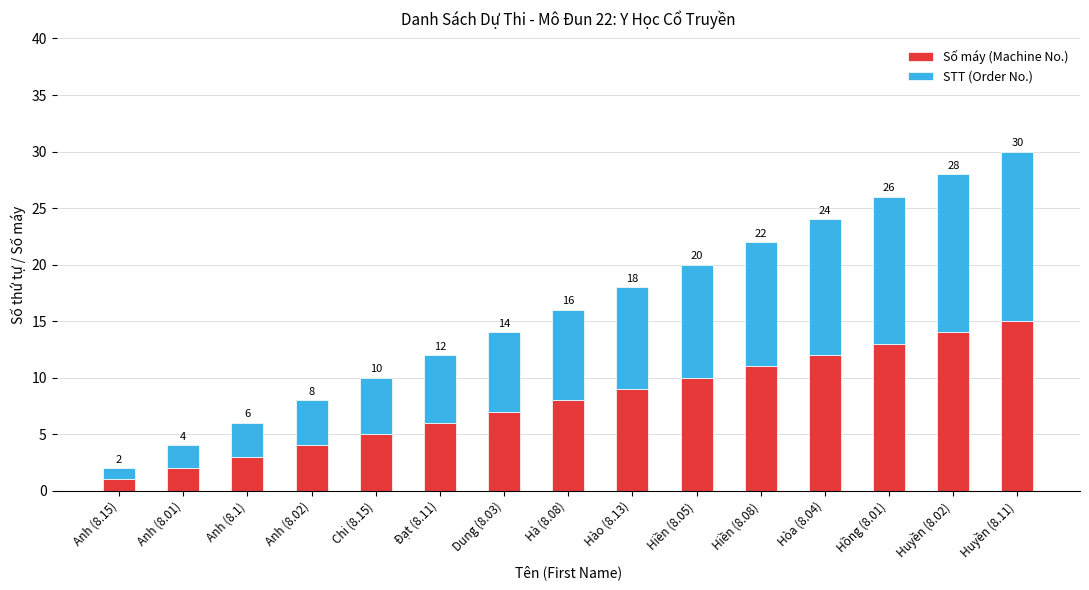

What is the total value across all series at Hiền (8.05)?

20